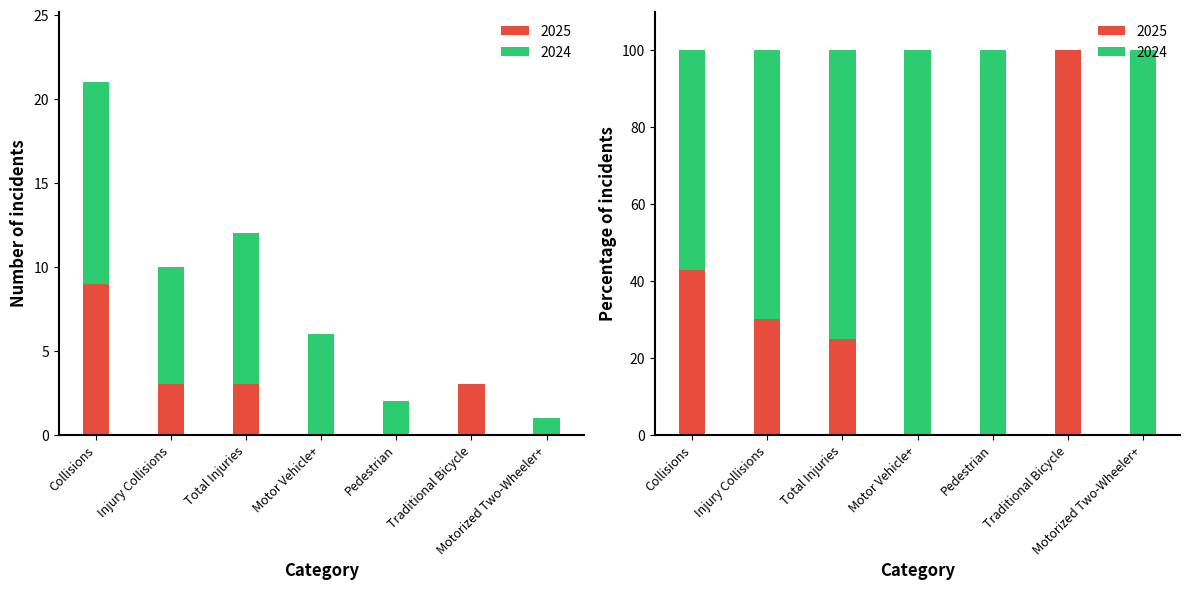

What is the label of the 2nd bar from the left?

Injury Collisions